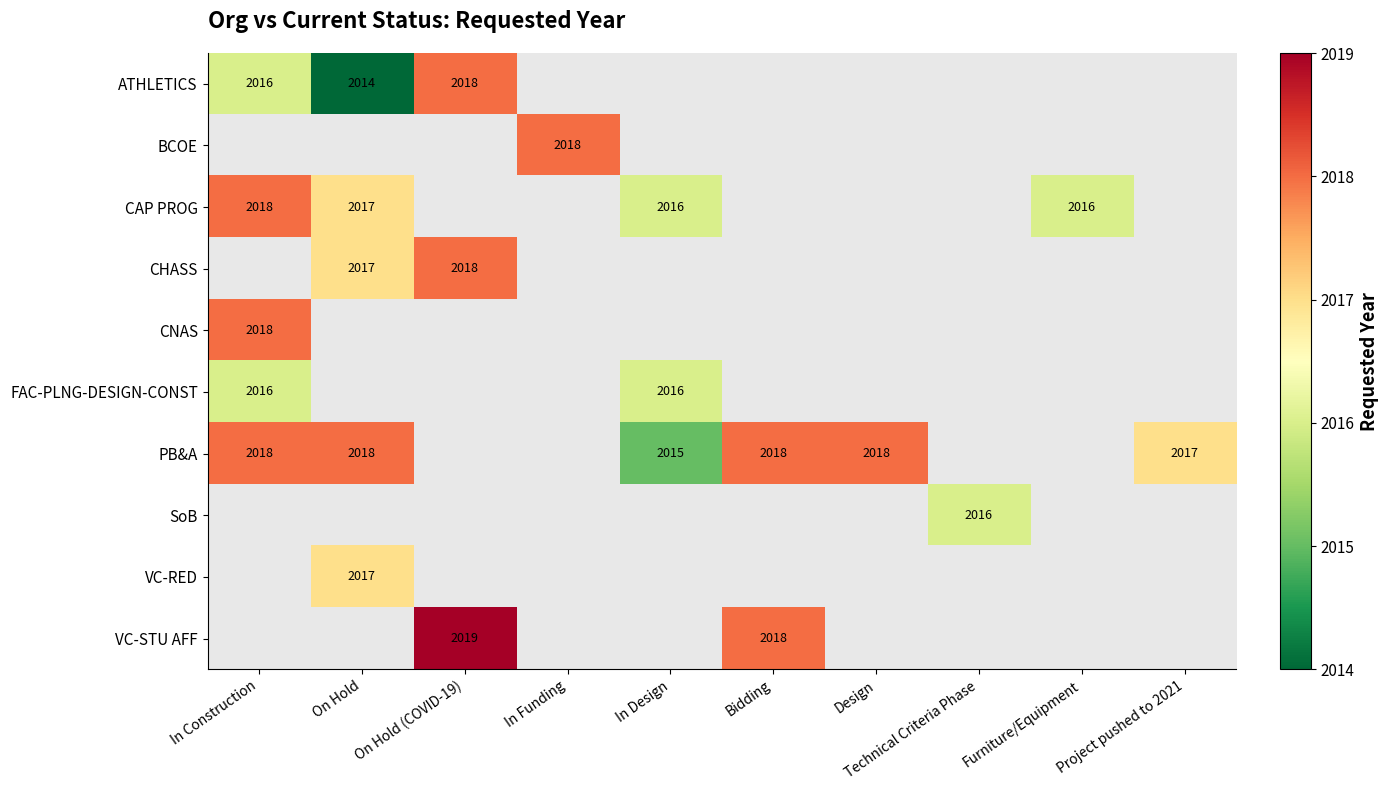

Is it true that PB&A equals 3605 at Project pushed to 2021?

False